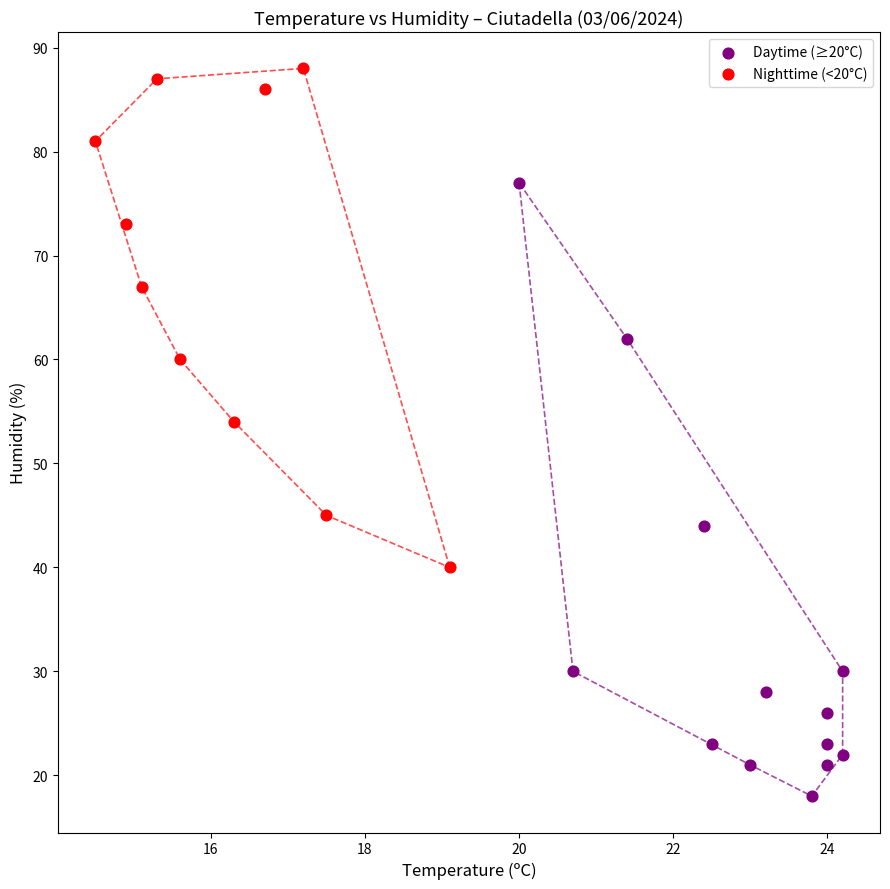

Which series has the widest spread of Y values?

Daytime (≥20°C)